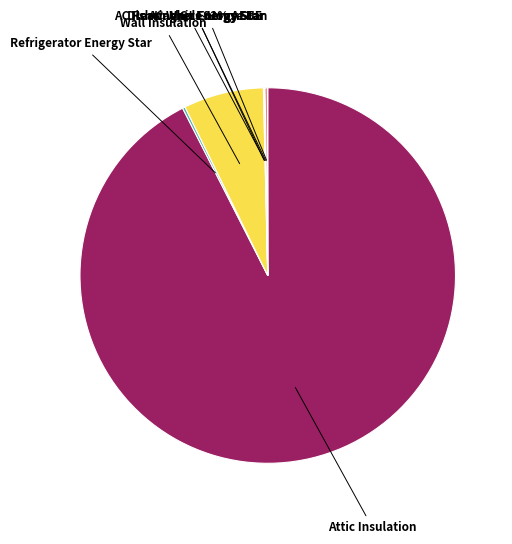

Is there a majority slice in this chart?

Yes